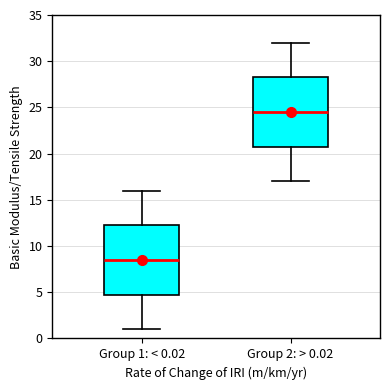

Reading left to right, transcribe this box plot: for each box, give where its median line is, the range the box spans, and where its two whiskers end, as read against the y-axis. The values are not printed on the chart, so give them approximately, as read against the axis.

Group 1: < 0.02: median 8.5, box 5.0 to 12.5, whiskers 1.0 to 16.0
Group 2: > 0.02: median 24.5, box 21.0 to 28.5, whiskers 17.0 to 32.0